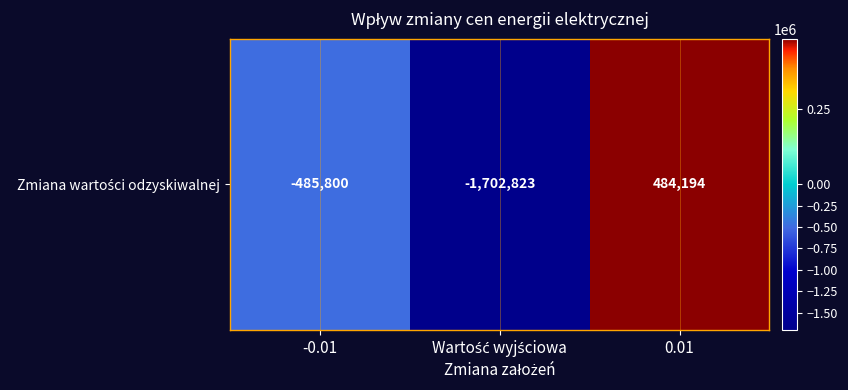

Reading left to right, list all the values displayed in this chart.

-485800	-1702823	484194